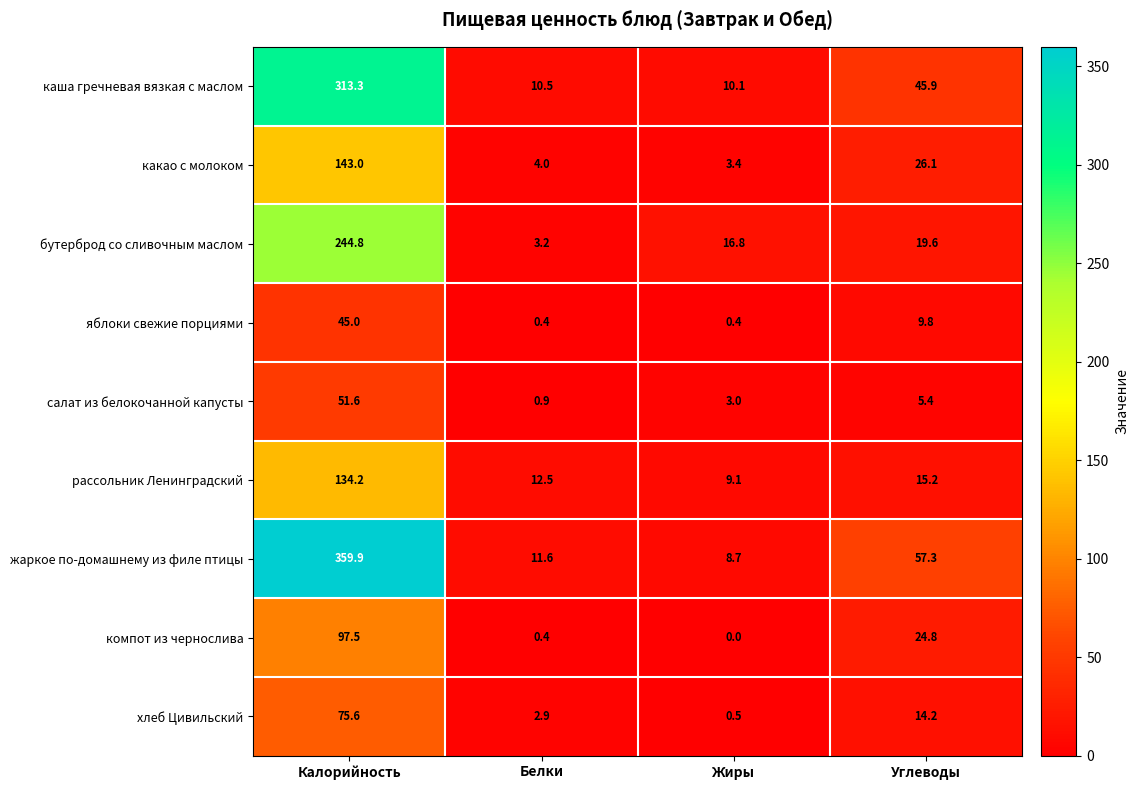

What is the average value of the компот из чернослива series?

30.7